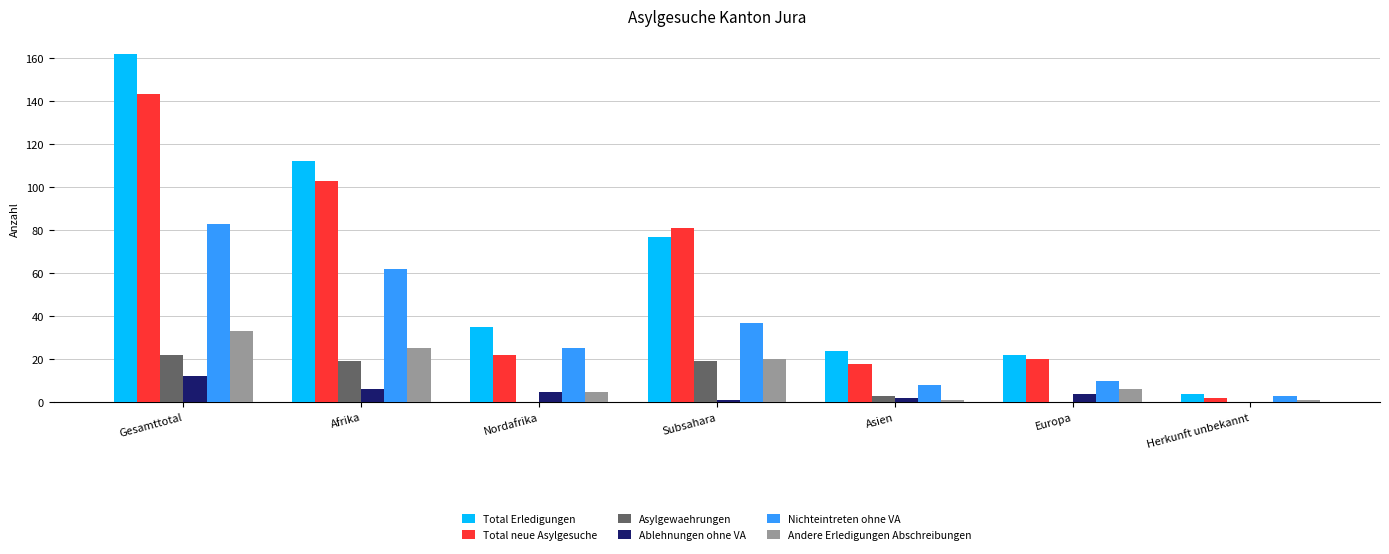

Are the bars horizontal?

No